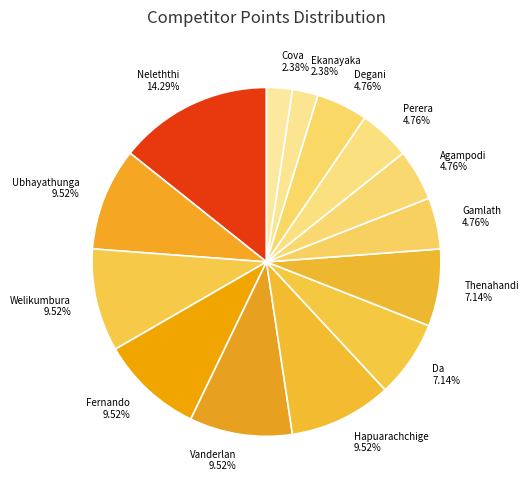

Between Cova and Fernando, which is larger?

Fernando